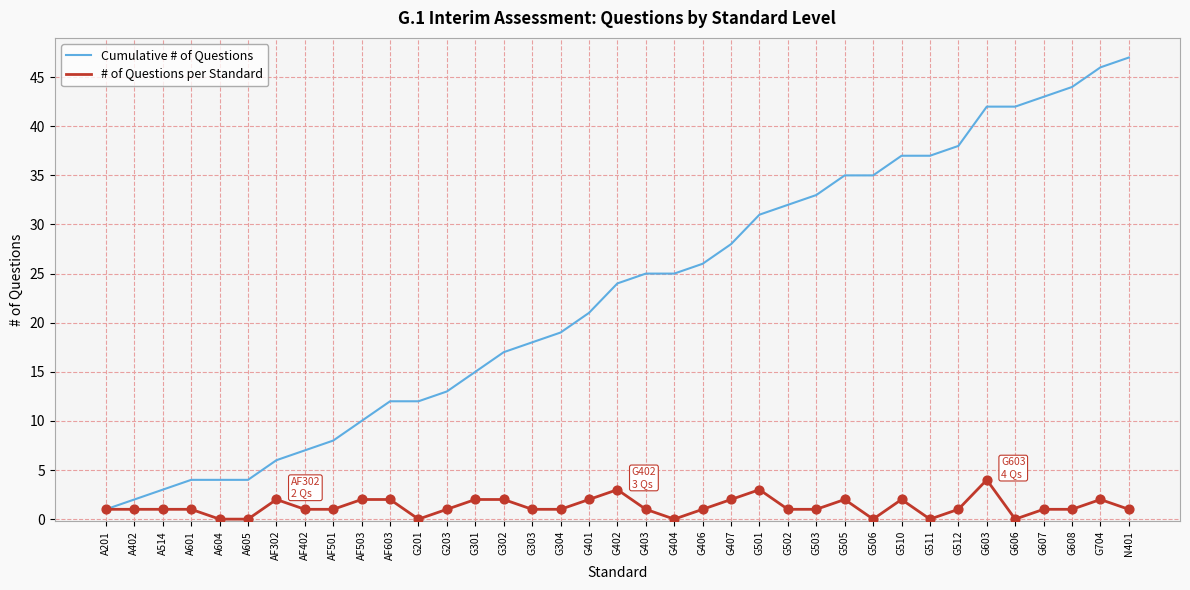

Which series changed the most between AF503 and G511?

Cumulative # of Questions